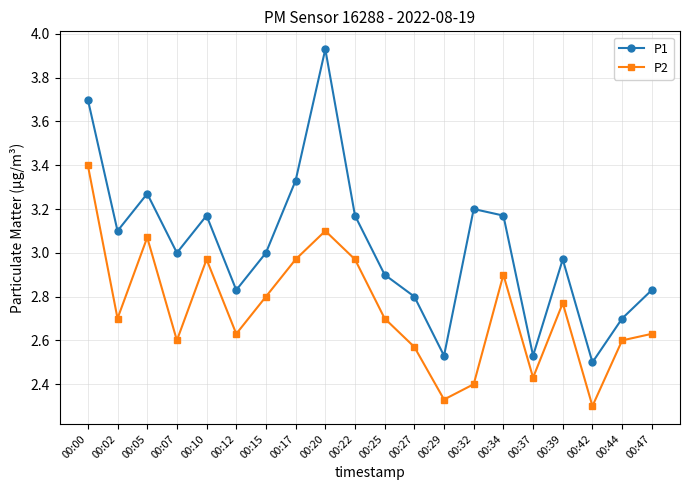

Where is P2 nearest to the value 2?

00:42